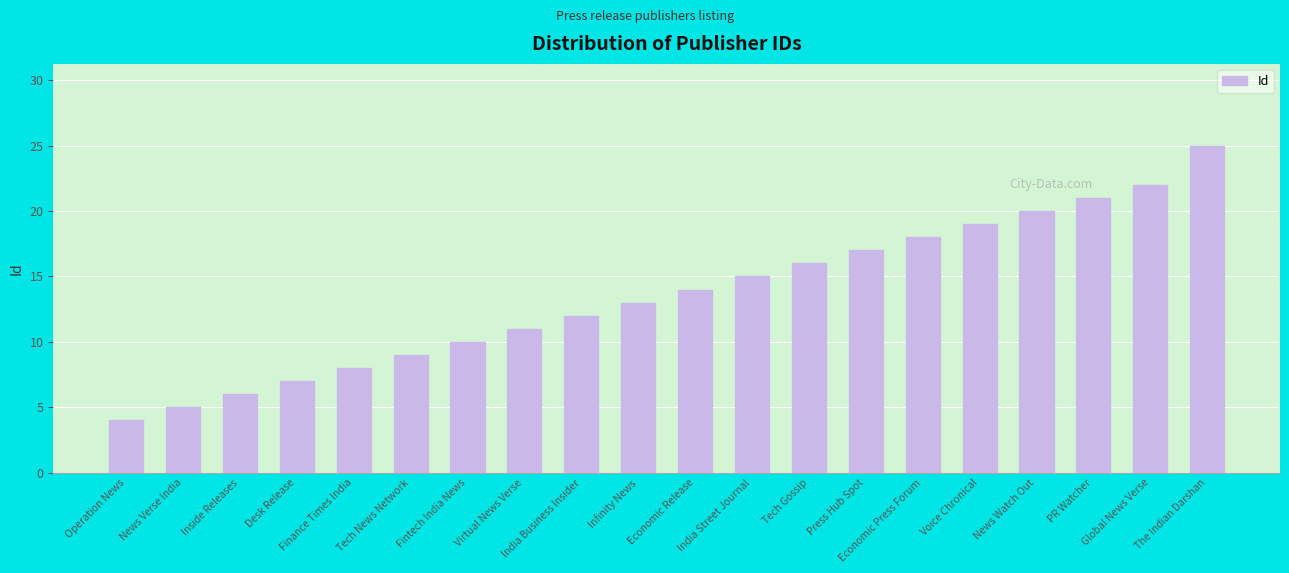

List the labels in order of value, smallest first.

Operation News, News Verse India, Inside Releases, Desk Release, Finance Times India, Tech News Network, Fintech India News, Virtual News Verse, India Business Insider, Infinity News, Economic Release, India Street Journal, Tech Gossip, Press Hub Spot, Economic Press Forum, Voice Chronical, News Watch Out, PR Watcher, Global News Verse, The Indian Darshan